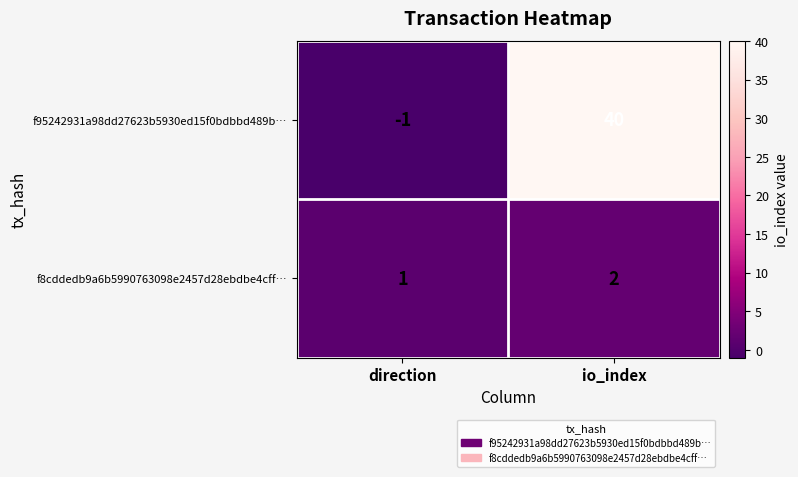

Is it true that f95242931a98dd27623b5930ed15f0bdbbd489b… equals -1 at direction?

False